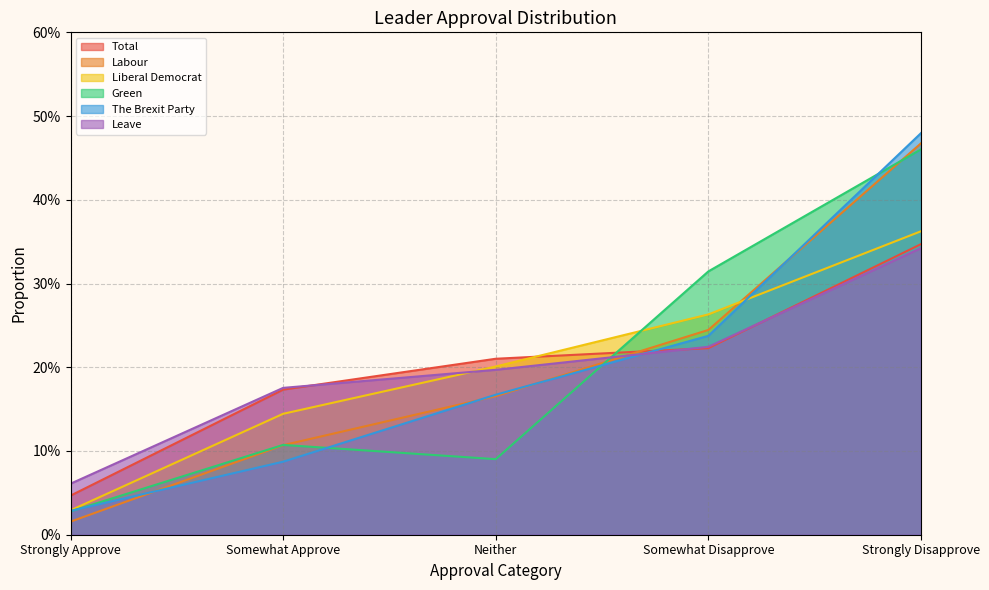

What is the approximate value of Labour at Neither?

0.2